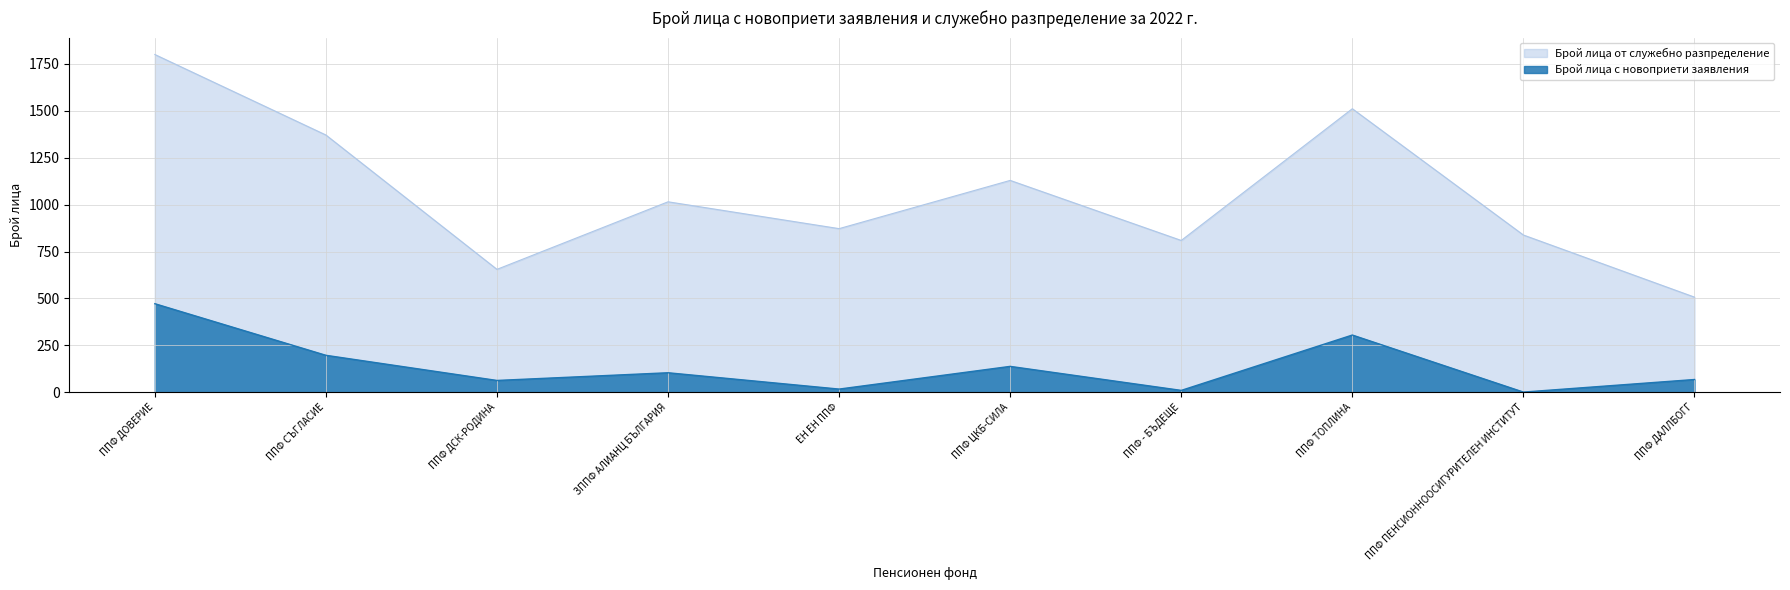

Rank the series at ППФ ДАЛЛБОГГ from highest to lowest value.

Брой лица от служебно разпределение, Брой лица с новоприети заявления